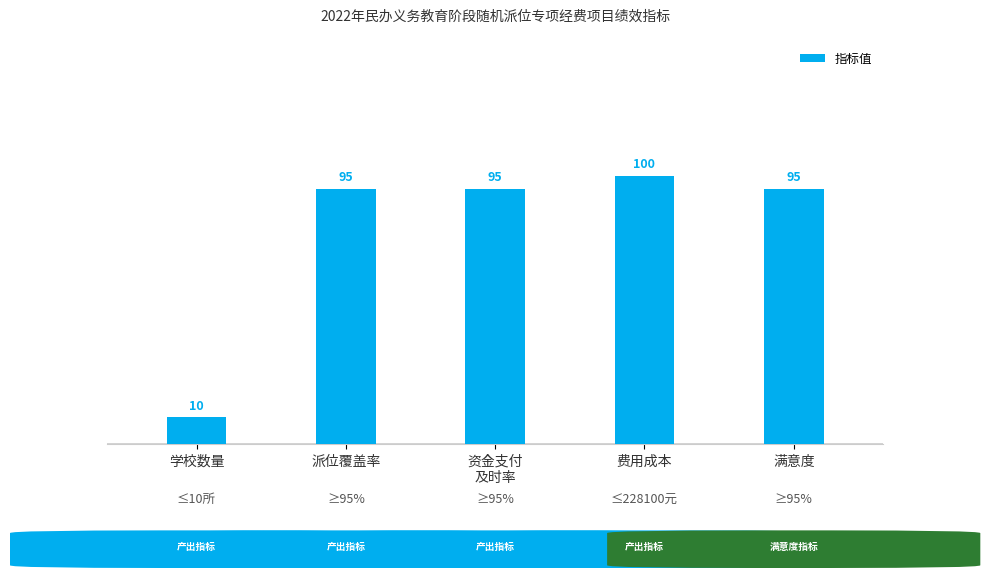

Are the bars grouped side by side (vs. stacked)?

No